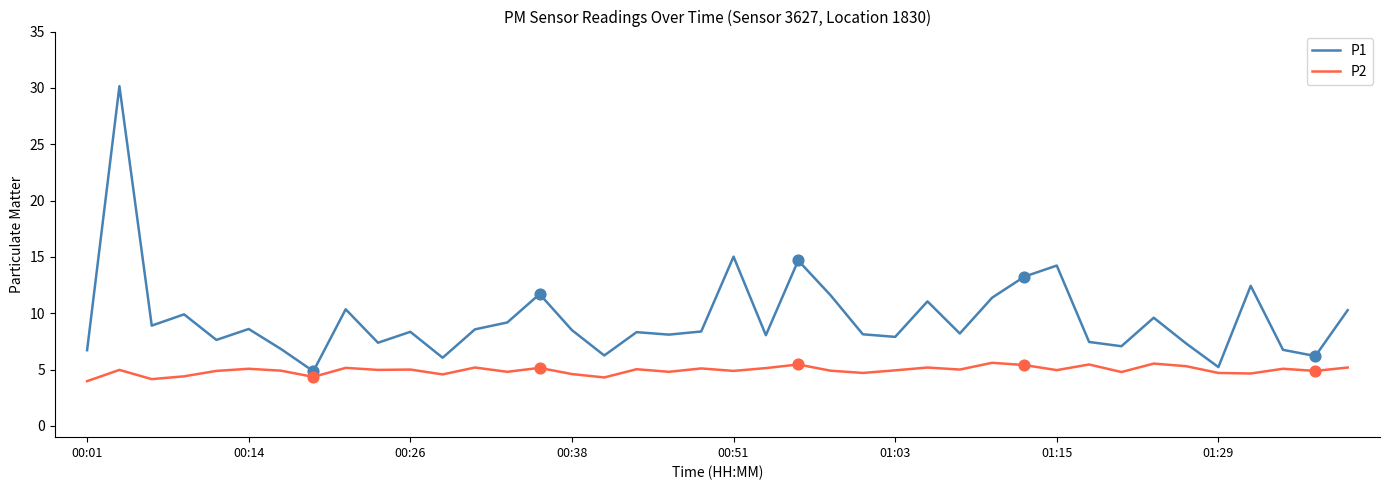

At how many categories does at least one series exceed 14?

4